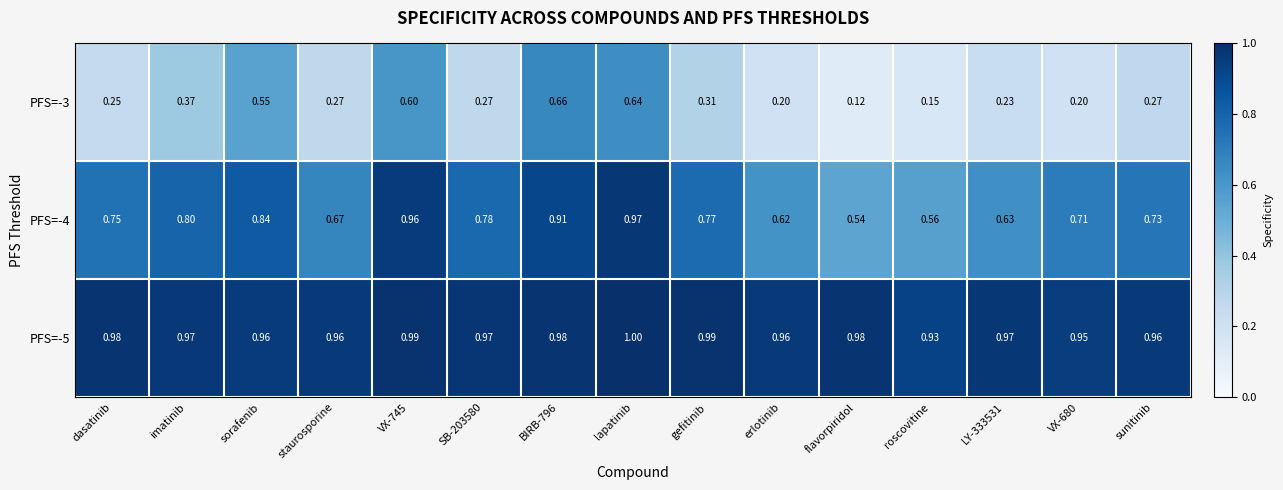

Where is PFS=-5 nearest to the value 0?

roscovitine